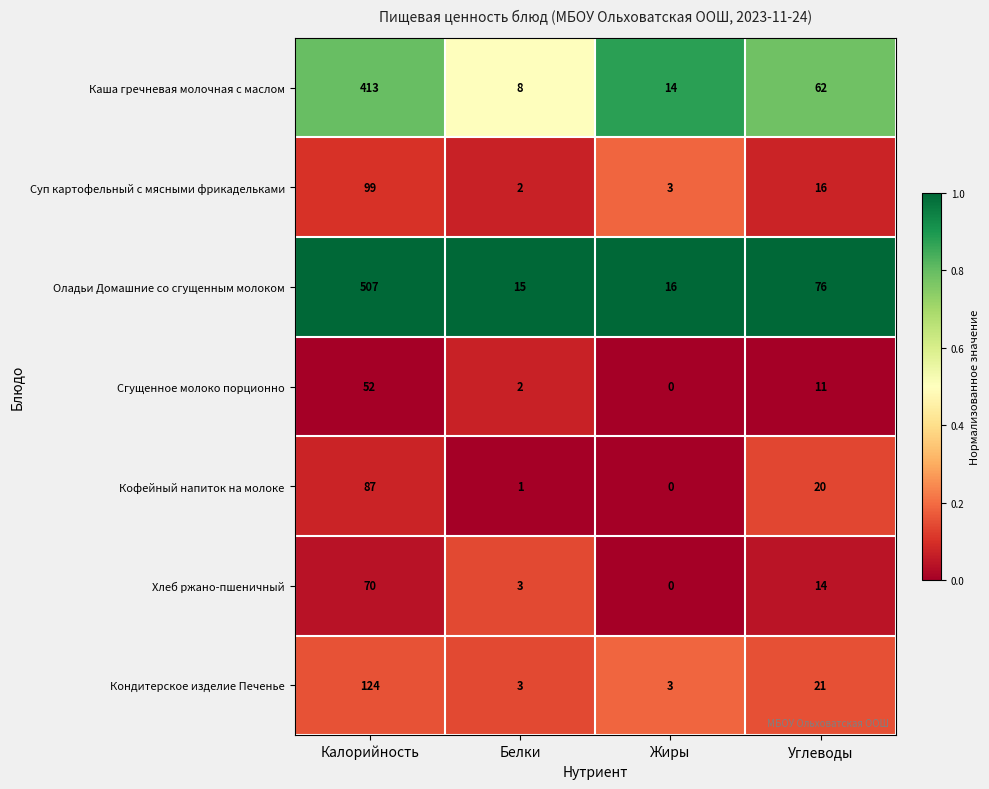

Reading left to right, extract all data points from this chart.

Каша гречневая молочная с маслом: Калорийность=413	Белки=8	Жиры=14	Углеводы=62
Суп картофельный с мясными фрикадельками: Калорийность=99	Белки=2	Жиры=3	Углеводы=16
Оладьи Домашние со сгущенным молоком: Калорийность=507	Белки=15	Жиры=16	Углеводы=76
Сгущенное молоко порционно: Калорийность=52	Белки=2	Жиры=0	Углеводы=11
Кофейный напиток на молоке: Калорийность=87	Белки=1	Жиры=0	Углеводы=20
Хлеб ржано-пшеничный: Калорийность=70	Белки=3	Жиры=0	Углеводы=14
Кондитерское изделие Печенье: Калорийность=124	Белки=3	Жиры=3	Углеводы=21